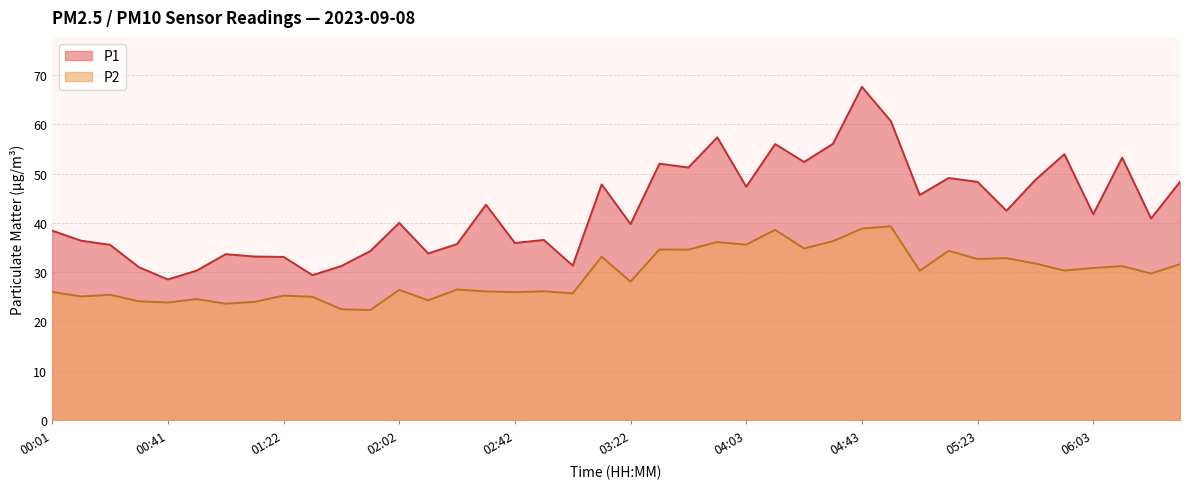

Rank the series by their average value, from highest to lowest.

P1, P2